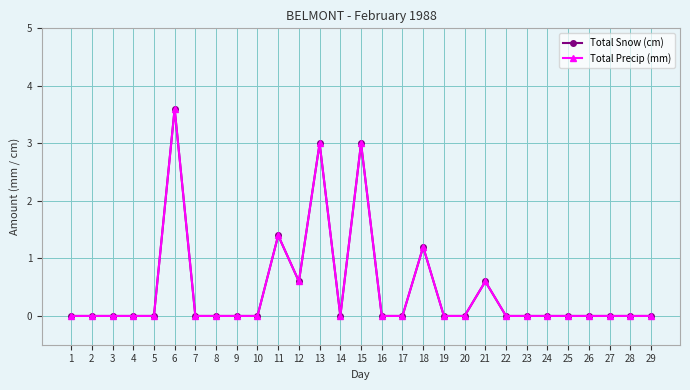

What is the approximate value of Total Precip (mm) at 12?

0.6